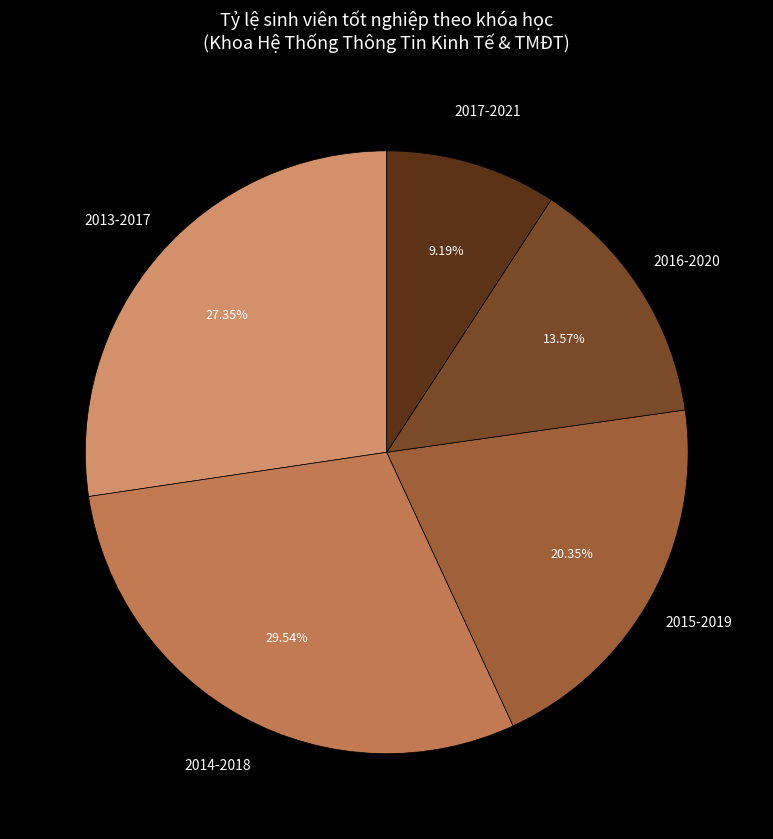

What is the total percentage of 2013-2017 and 2014-2018?

56.9%